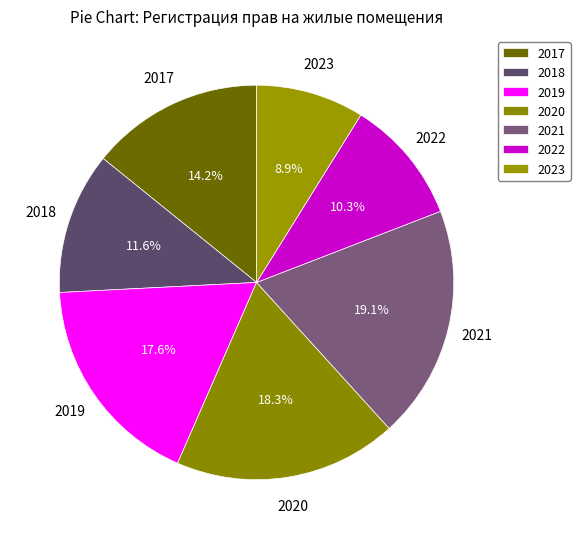

To the nearest percent, what is the average slice percentage?

14%